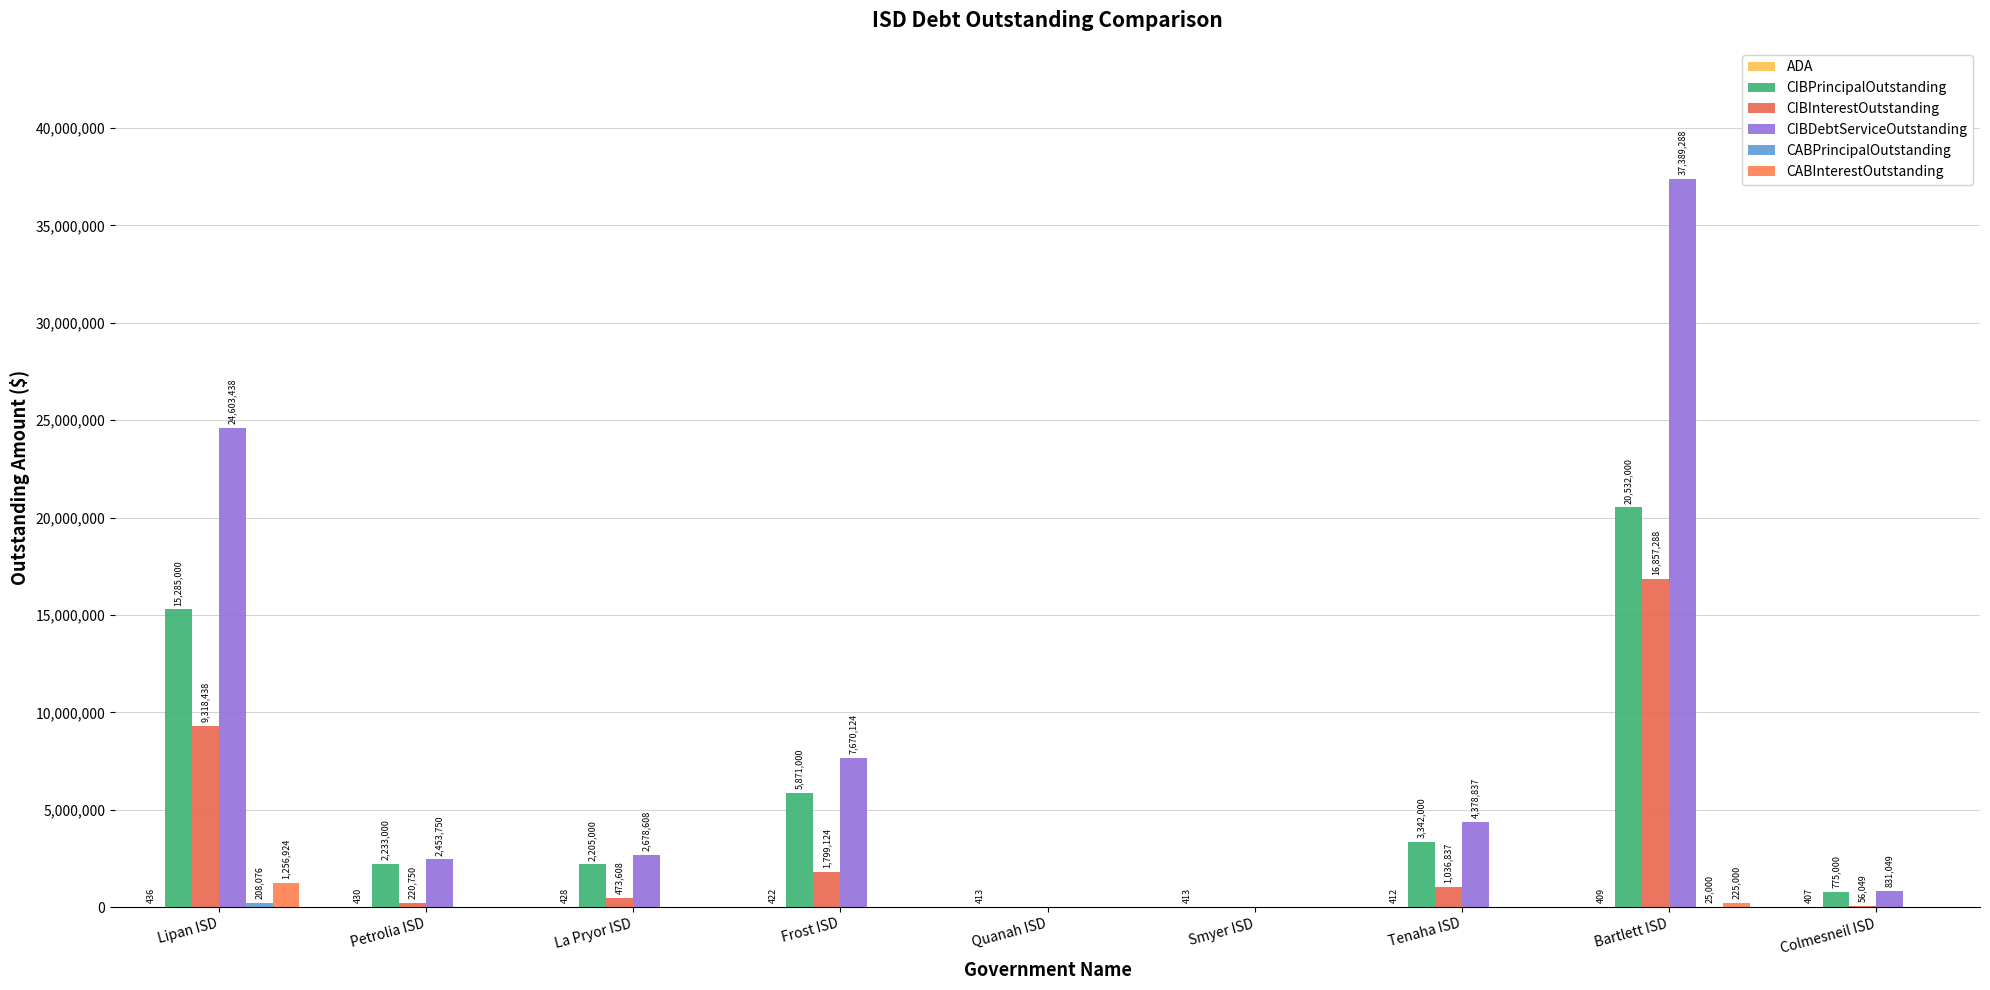

What is the difference between the maximum and second lowest values in the CABInterestOutstanding series?

1256923.5